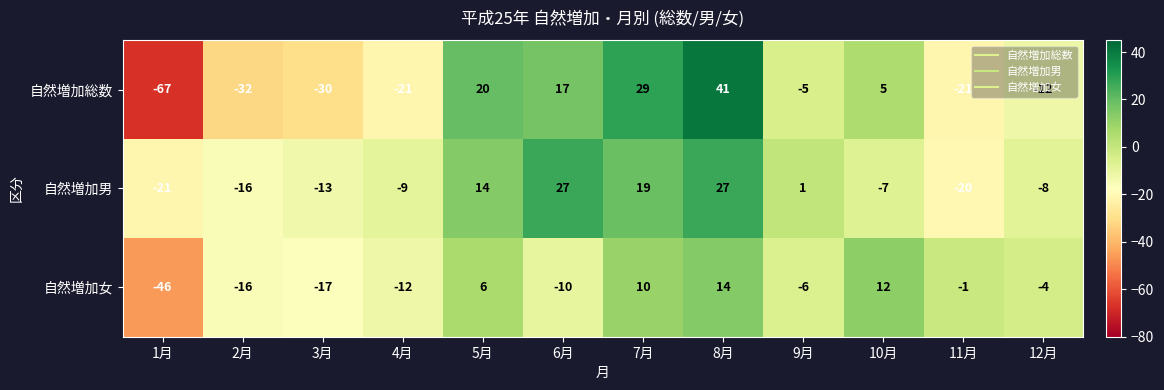

At which category is the sum across all series the highest?

8月